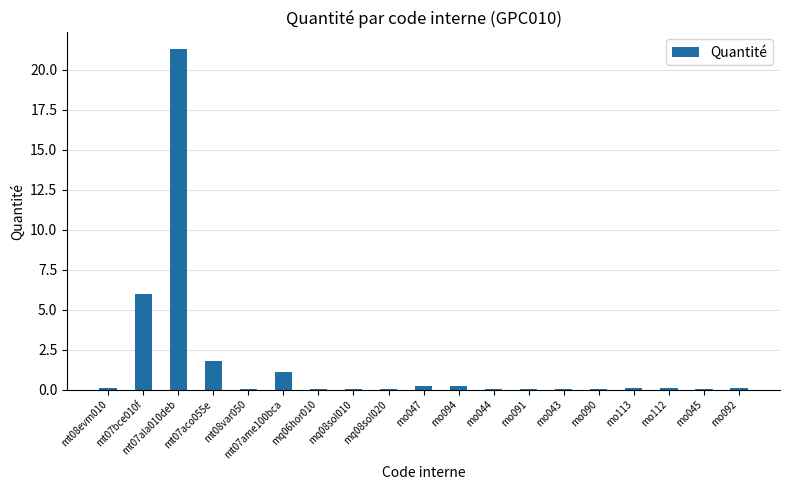

What is the maximum value shown in the chart?

21.3